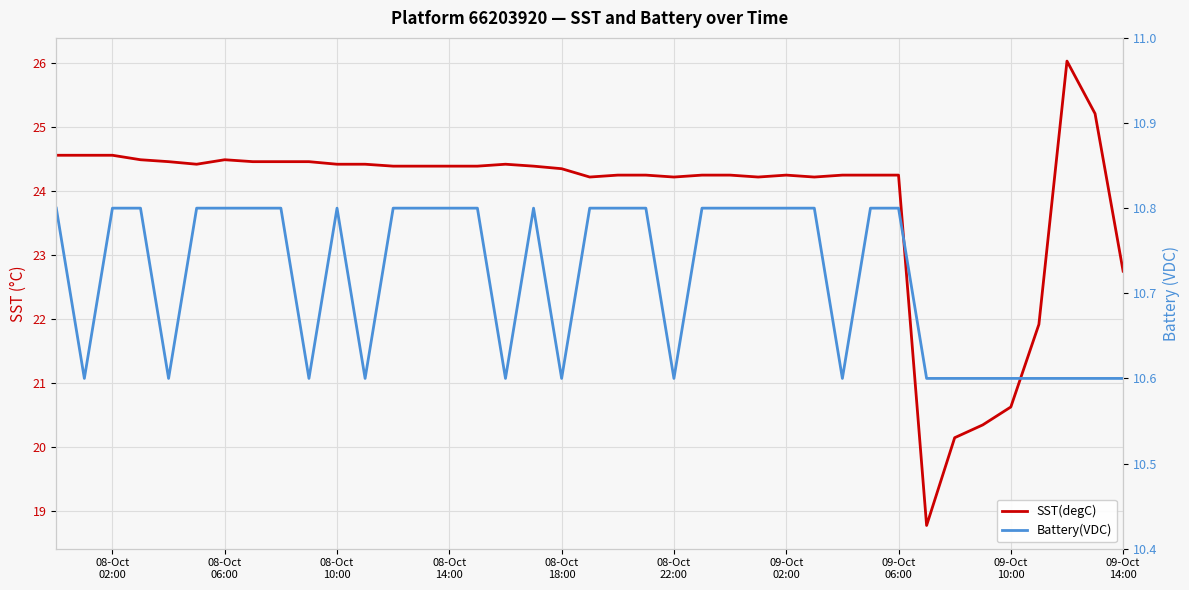

Rank the series by their maximum value, from lowest to highest.

Battery(VDC), SST(degC)